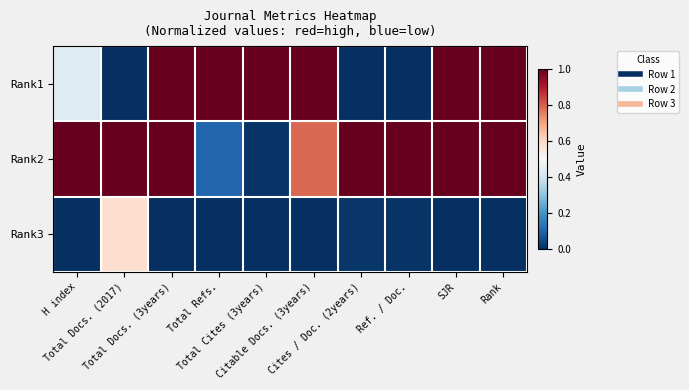

Between Total Docs. (3years) and Total Refs., which is larger?

Total Docs. (3years)